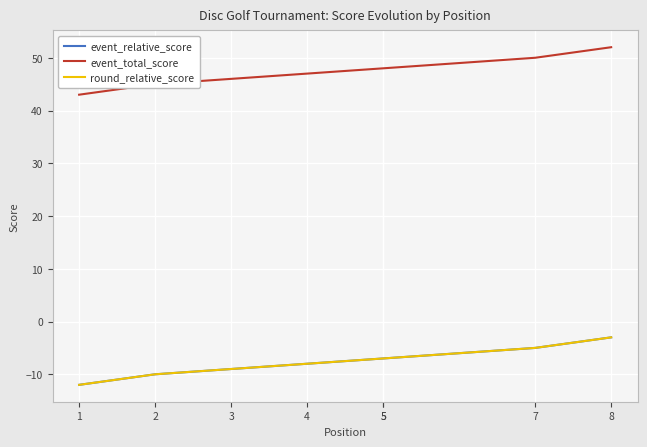

The event_relative_score series shows -9 at 3. True or false?

True